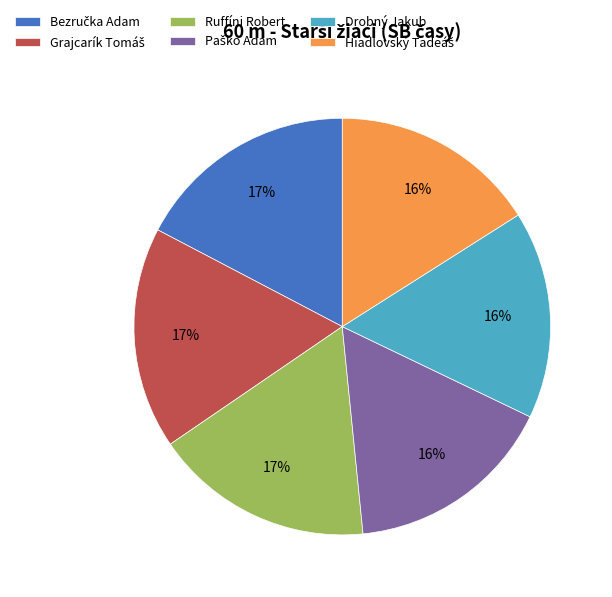

Is there a majority slice in this chart?

No